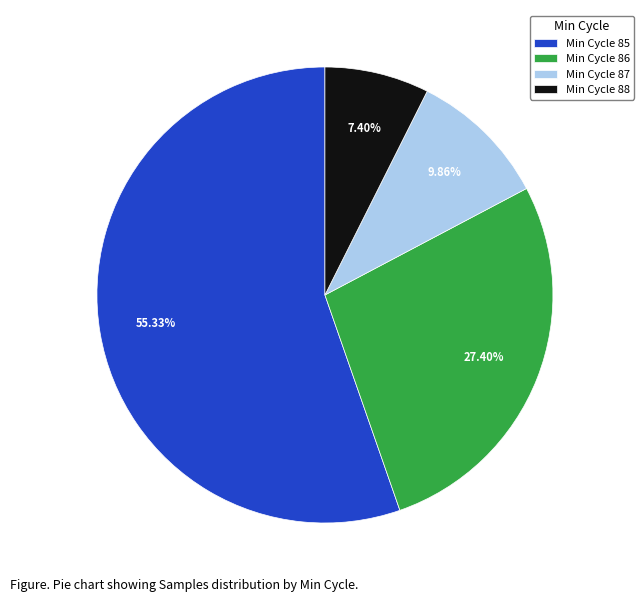

Is there a majority slice in this chart?

Yes